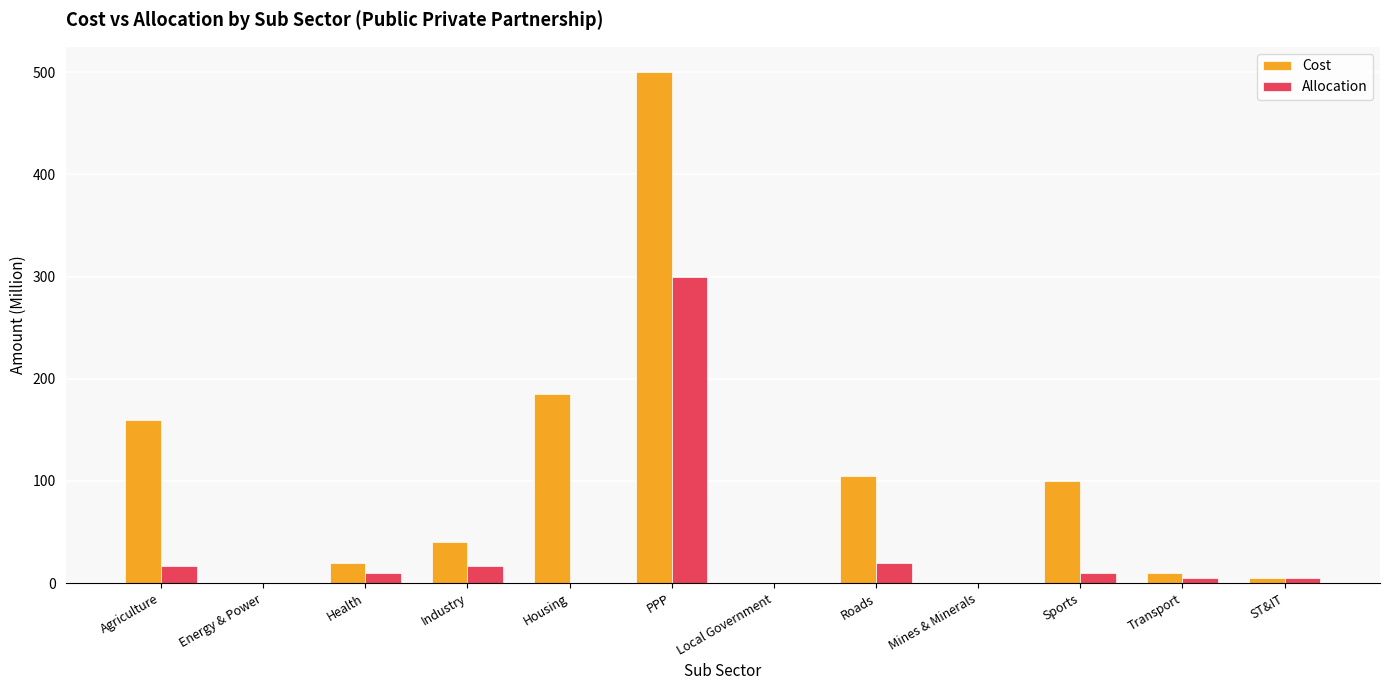

Count the number of data series in this chart.

2